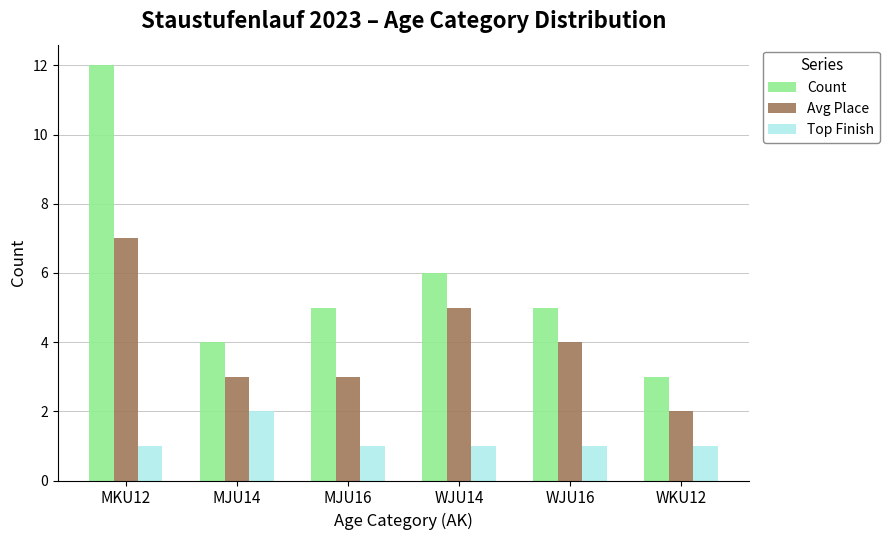

List the series in order of their overall mean, highest first.

Count, Avg Place, Top Finish